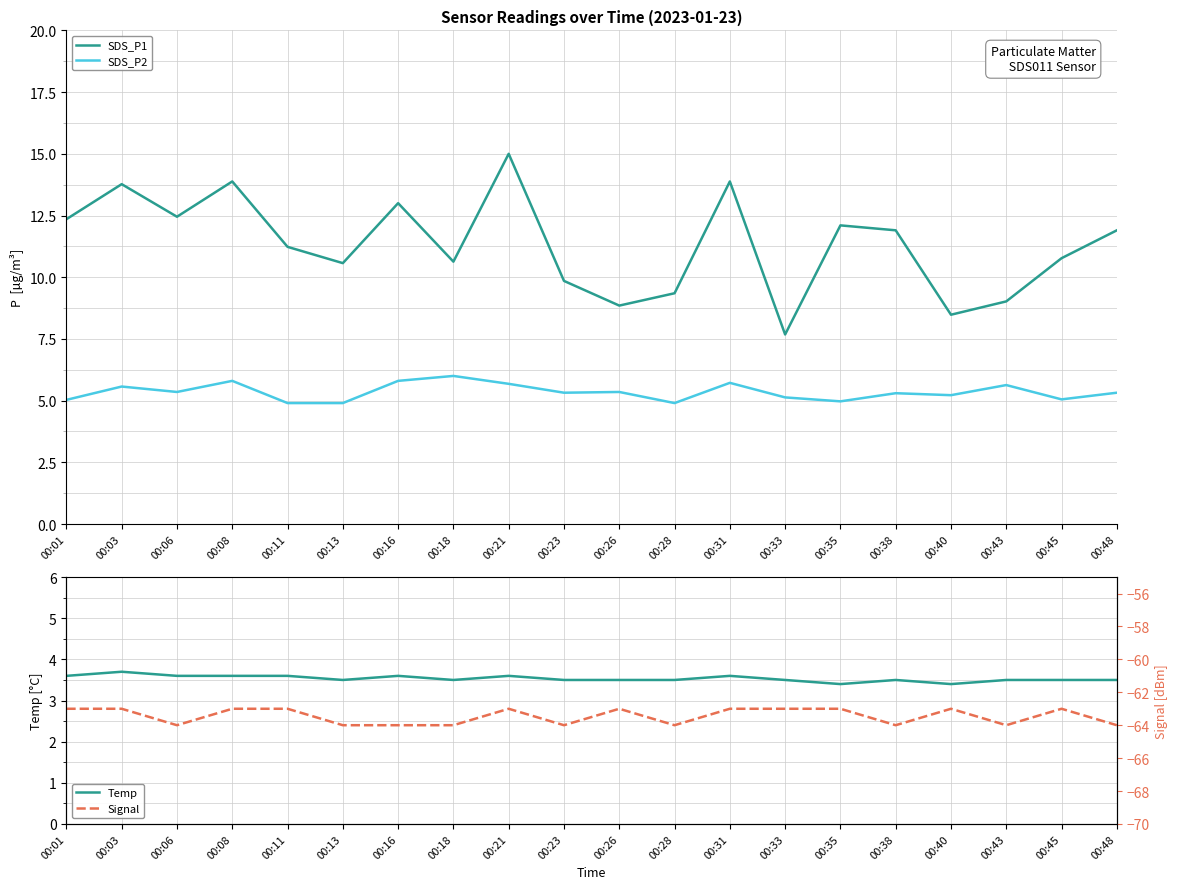

Reading left to right, what are all the values shown in this chart?

SDS_P1: 00:01=12.3	00:03=13.8	00:06=12.4	00:08=13.9	00:11=11.2	00:13=10.6	00:16=13.0	00:18=10.6	00:21=15.0	00:23=9.8	00:26=8.8	00:28=9.3	00:31=13.9	00:33=7.7	00:35=12.1	00:38=11.9	00:40=8.5	00:43=9.0	00:45=10.8	00:48=11.9
SDS_P2: 00:01=5.0	00:03=5.6	00:06=5.3	00:08=5.8	00:11=4.9	00:13=4.9	00:16=5.8	00:18=6.0	00:21=5.7	00:23=5.3	00:26=5.3	00:28=4.9	00:31=5.7	00:33=5.1	00:35=5.0	00:38=5.3	00:40=5.2	00:43=5.6	00:45=5.0	00:48=5.3
Temp: 00:01=3.6	00:03=3.7	00:06=3.6	00:08=3.6	00:11=3.6	00:13=3.5	00:16=3.6	00:18=3.5	00:21=3.6	00:23=3.5	00:26=3.5	00:28=3.5	00:31=3.6	00:33=3.5	00:35=3.4	00:38=3.5	00:40=3.4	00:43=3.5	00:45=3.5	00:48=3.5
Signal: 00:01=-63.0	00:03=-63.0	00:06=-64.0	00:08=-63.0	00:11=-63.0	00:13=-64.0	00:16=-64.0	00:18=-64.0	00:21=-63.0	00:23=-64.0	00:26=-63.0	00:28=-64.0	00:31=-63.0	00:33=-63.0	00:35=-63.0	00:38=-64.0	00:40=-63.0	00:43=-64.0	00:45=-63.0	00:48=-64.0